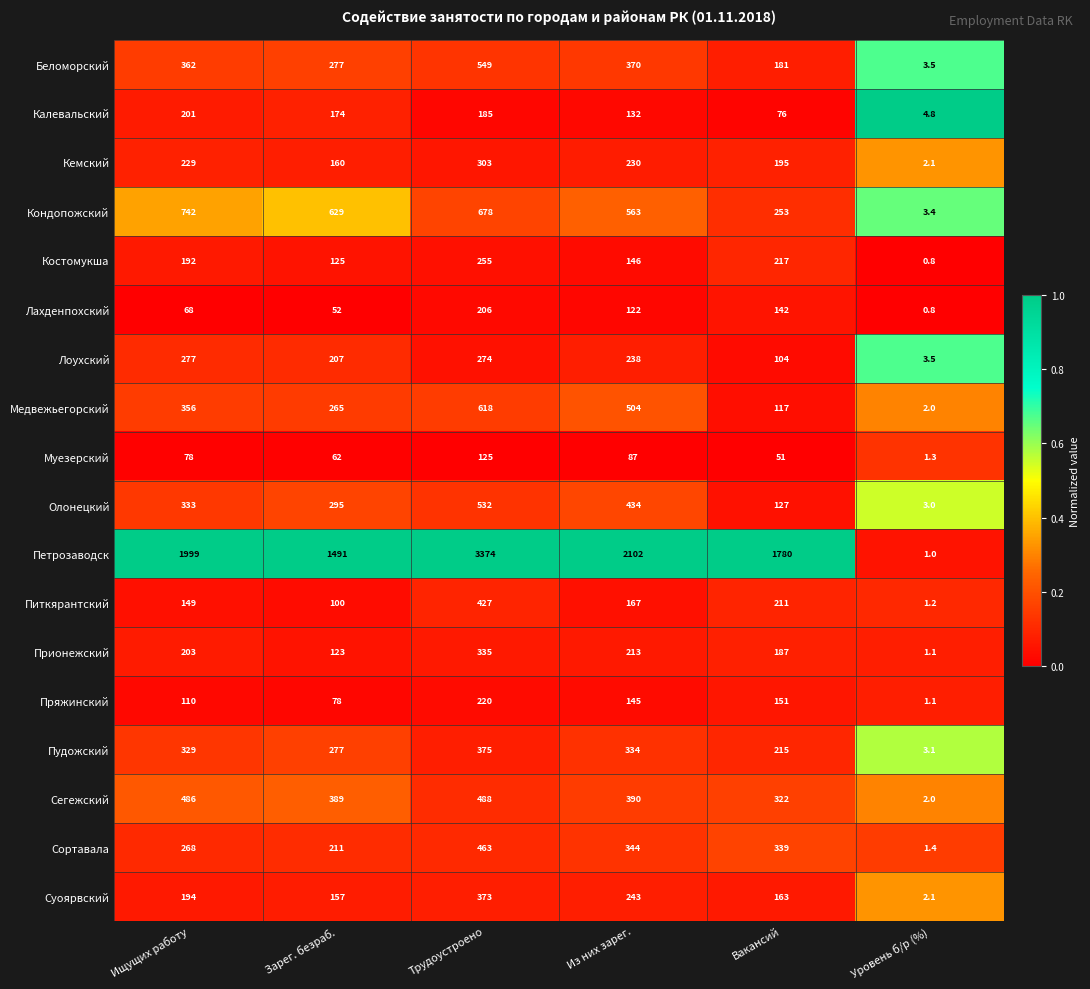

How many distinct data groups are displayed?

18